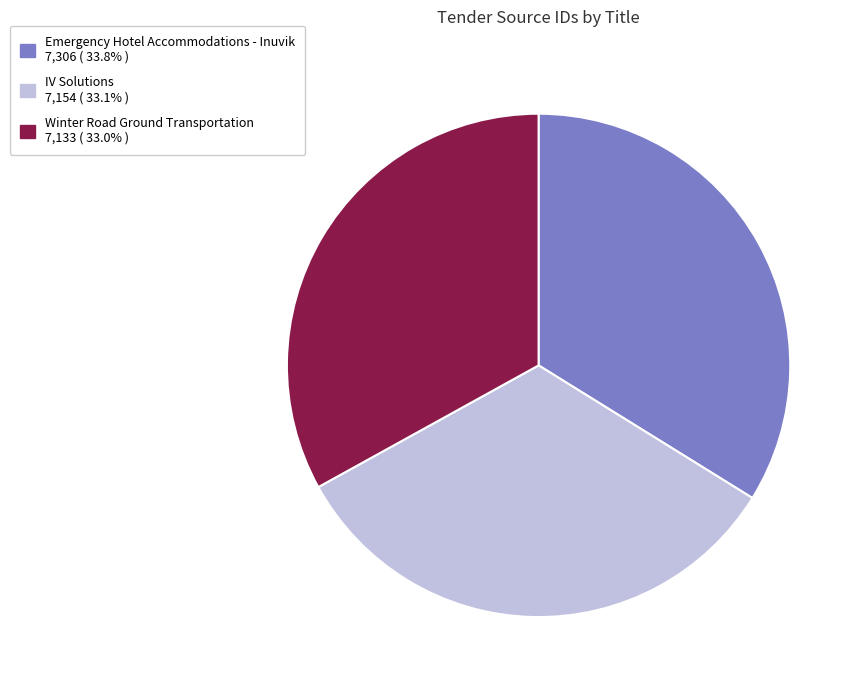

Does IV Solutions represent more than half of the total?

No